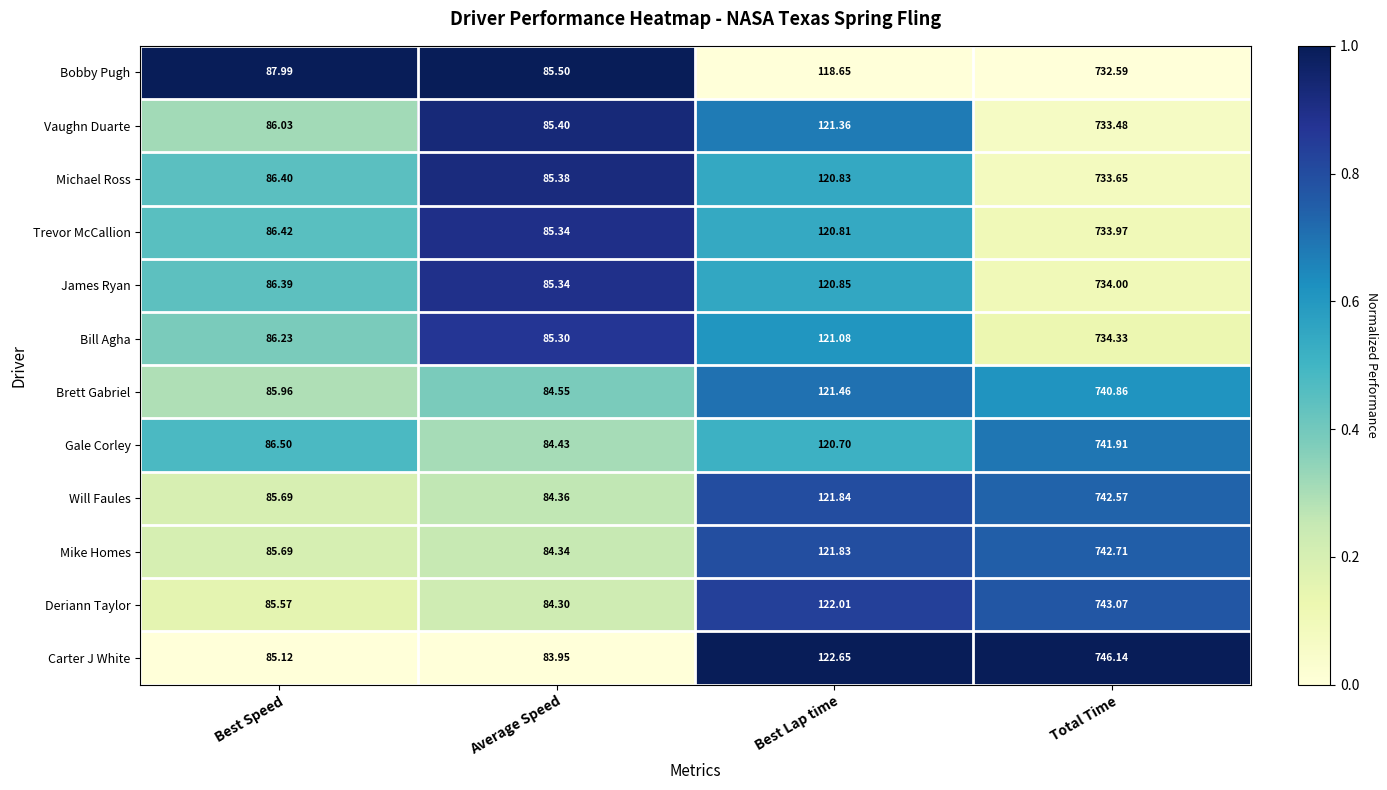

Which series has the widest spread of values?

Carter J White